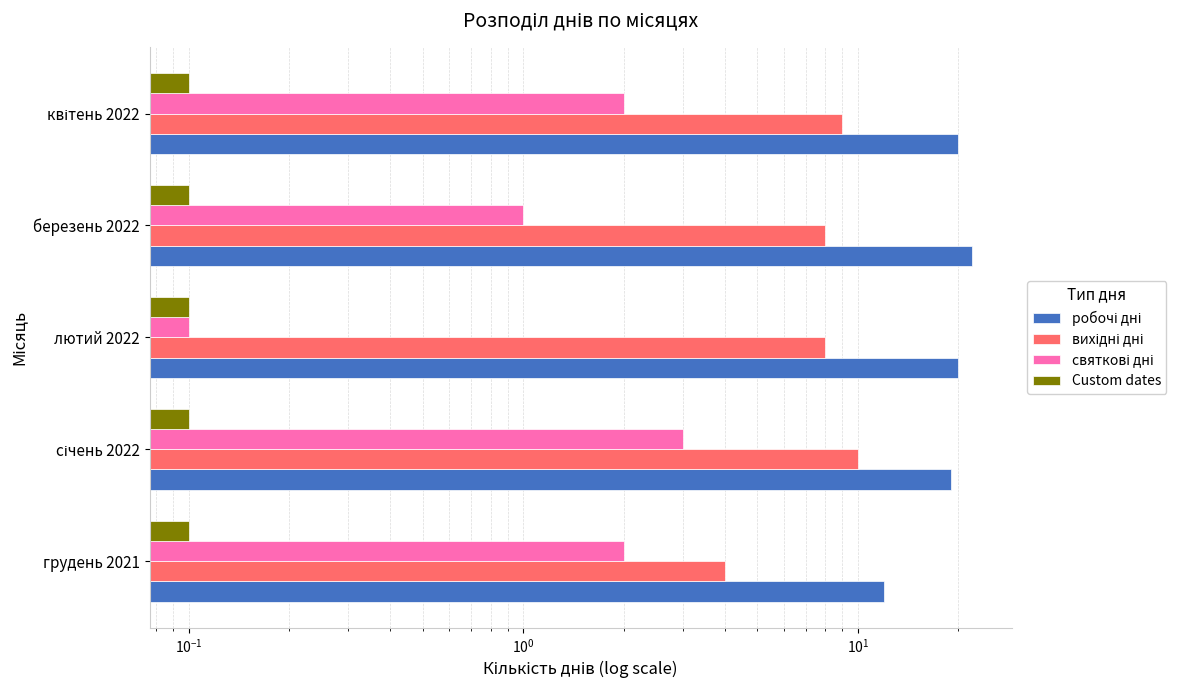

How many data points in робочі дні are above 20?

1